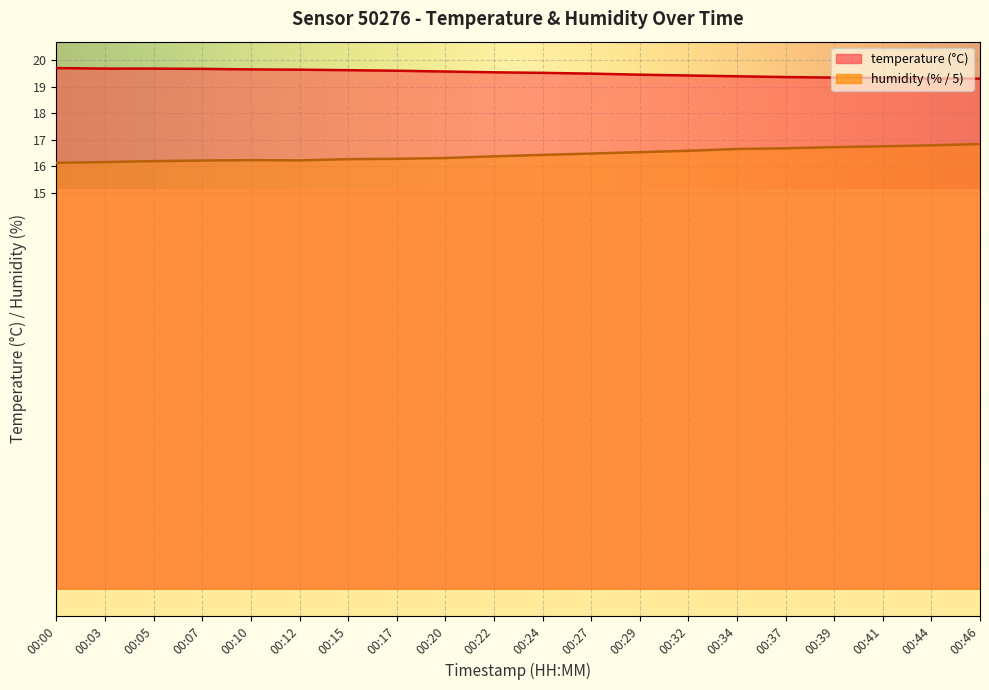

What is the lowest value of the temperature series?

19.3